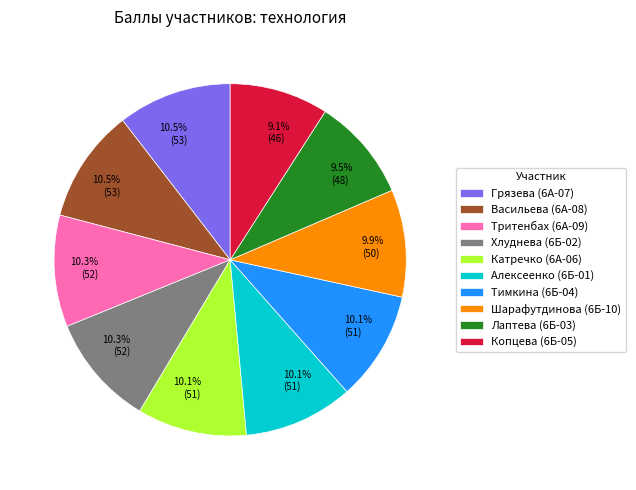

To the nearest percent, what portion does Катречко (6А-06) represent?

10%